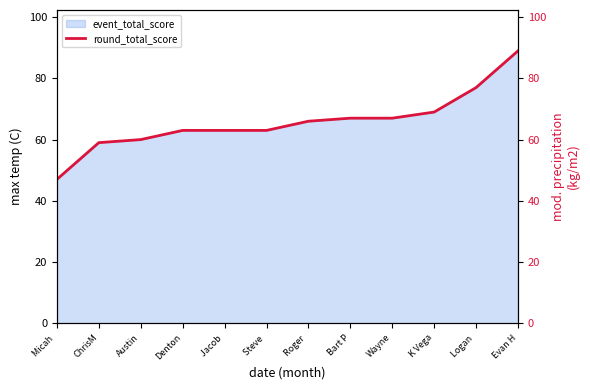

How many data points are less than 66?

6